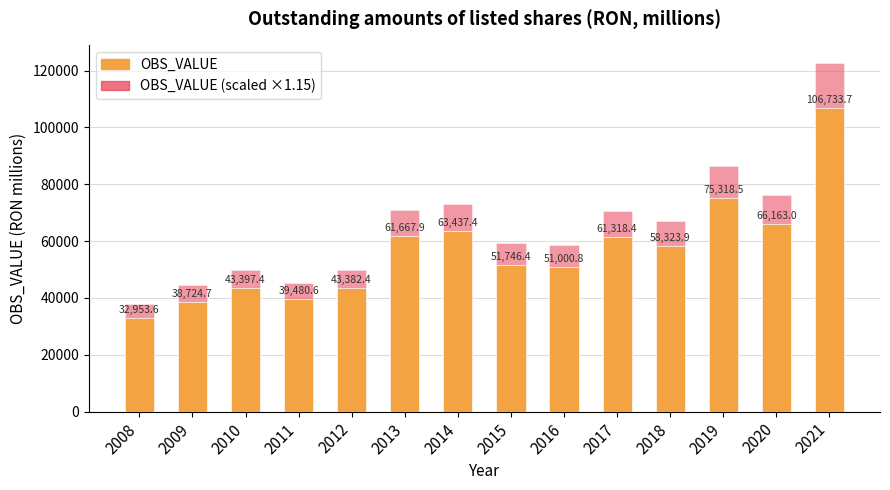

Which series changed the most between 2009 and 2014?

OBS_VALUE (scaled)